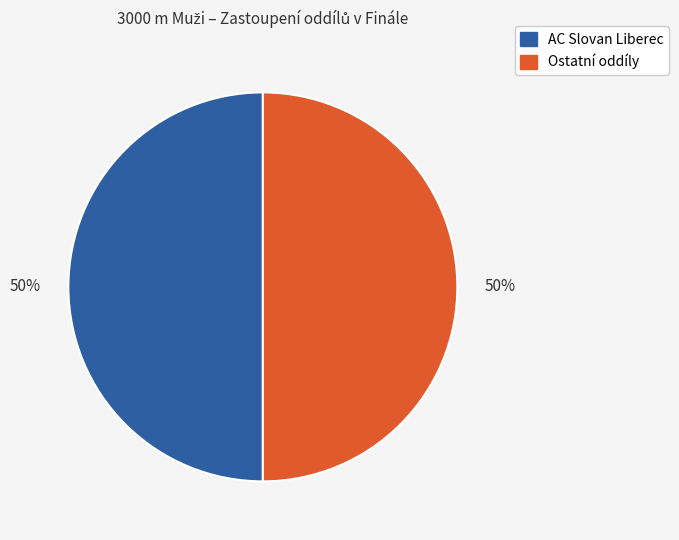

To the nearest percent, what is the average slice percentage?

50%